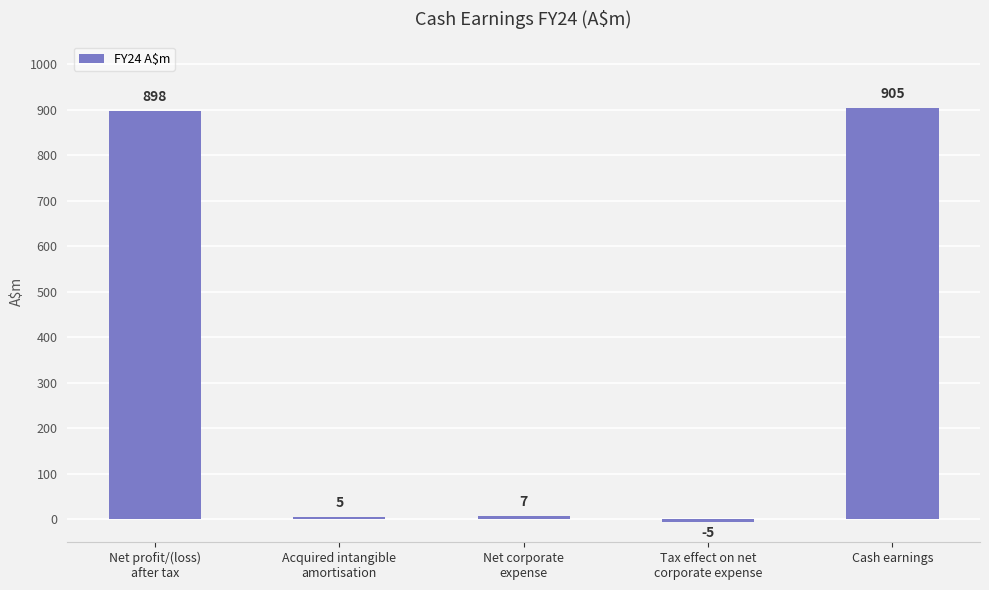

Which has a higher value, Tax effect on net
corporate expense or Cash earnings?

Cash earnings